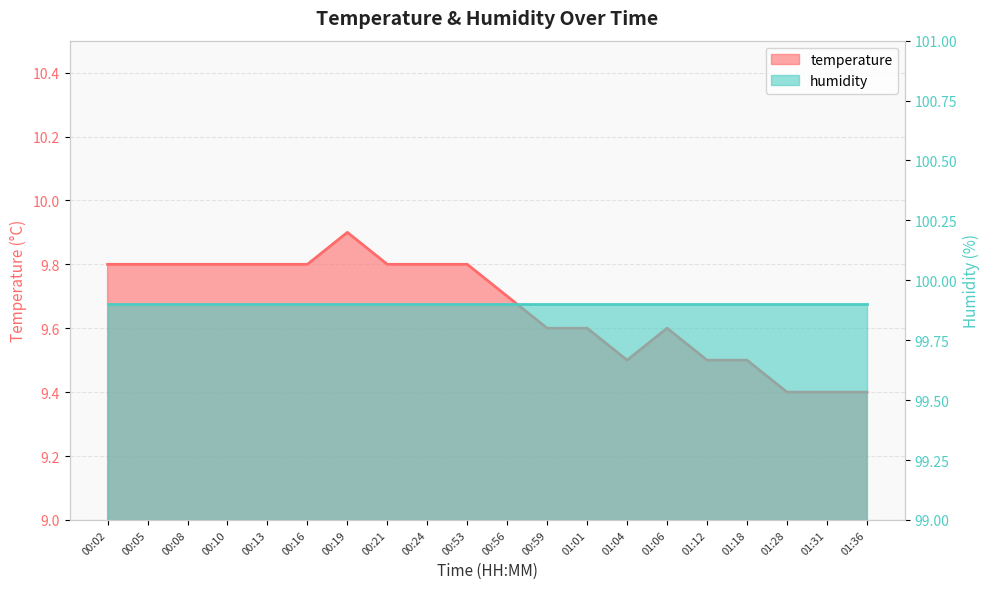

How many interior local valleys (lower than both neighbors) does the data have?

1